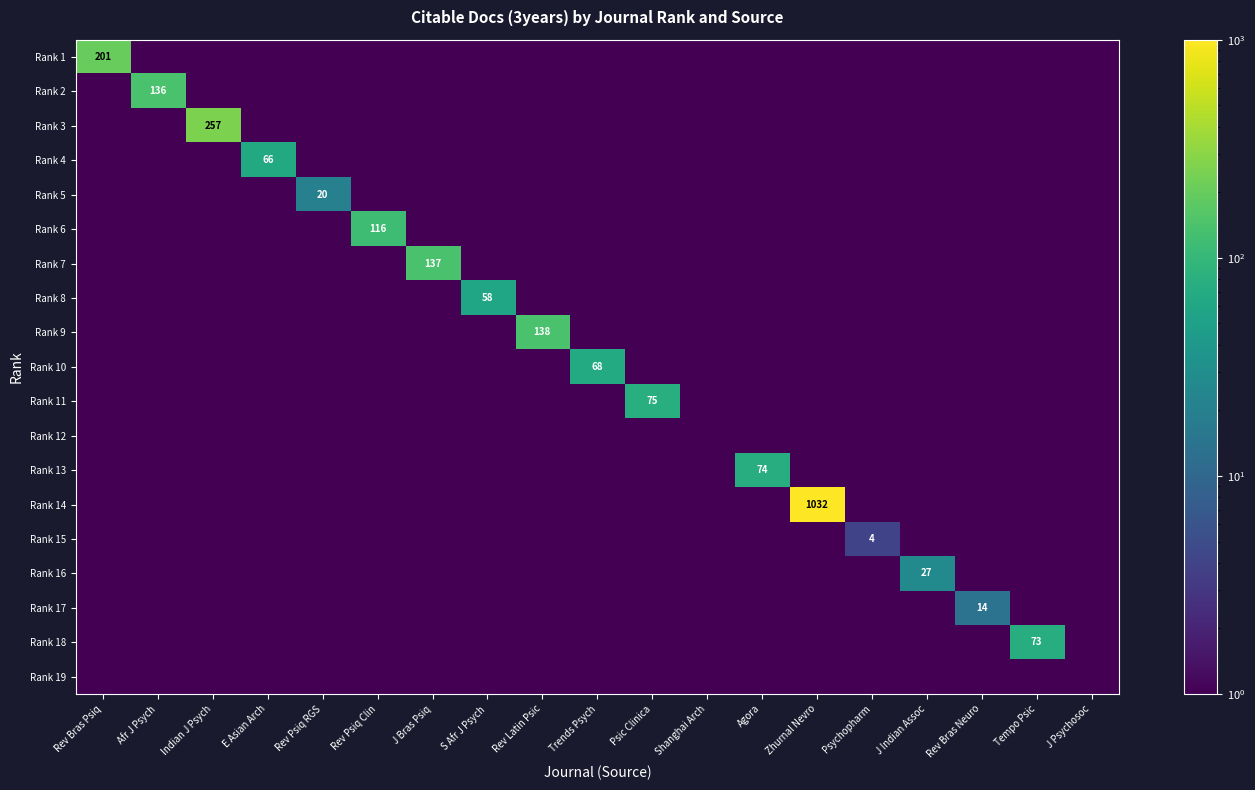

The Rank 16 series shows 27.0 at J Indian Assoc. True or false?

True